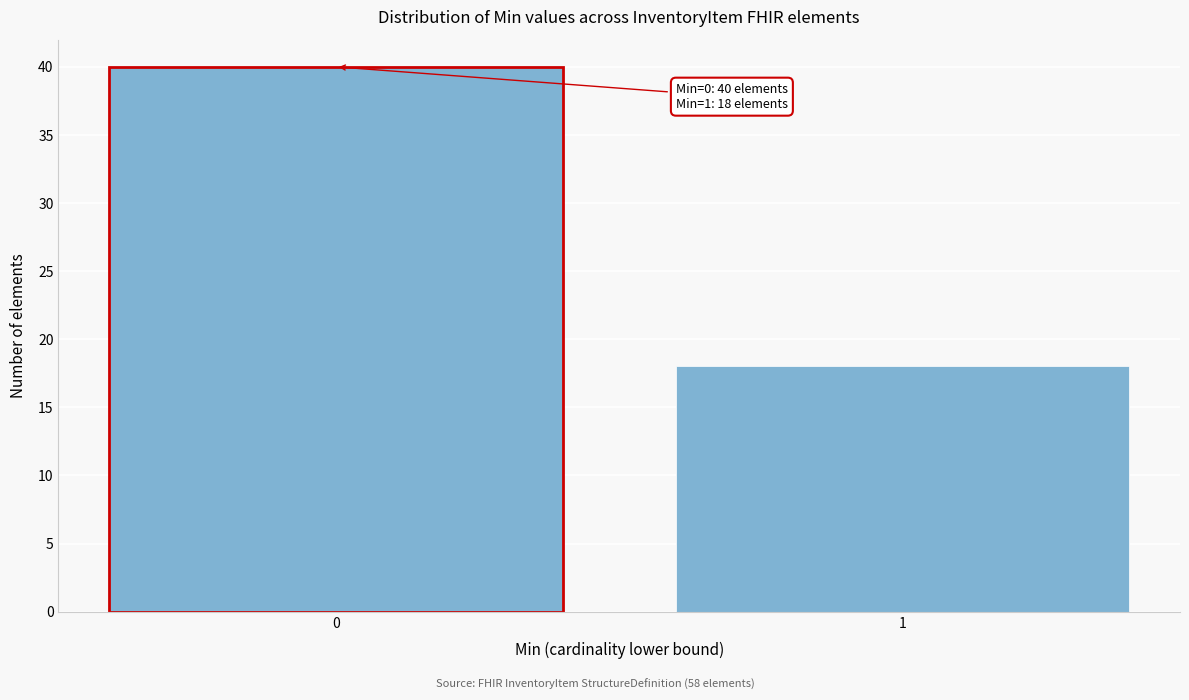

Reading left to right, list all the values displayed in this chart.

0=40	1=18